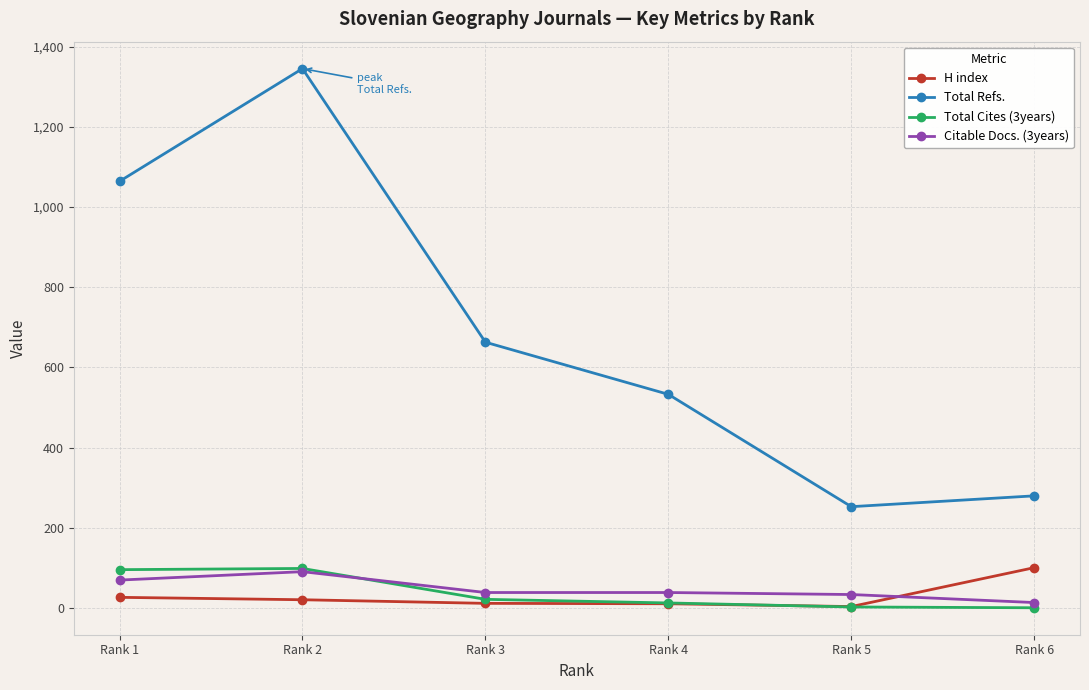

Where is the first local minimum for Total Refs.?

Rank 5